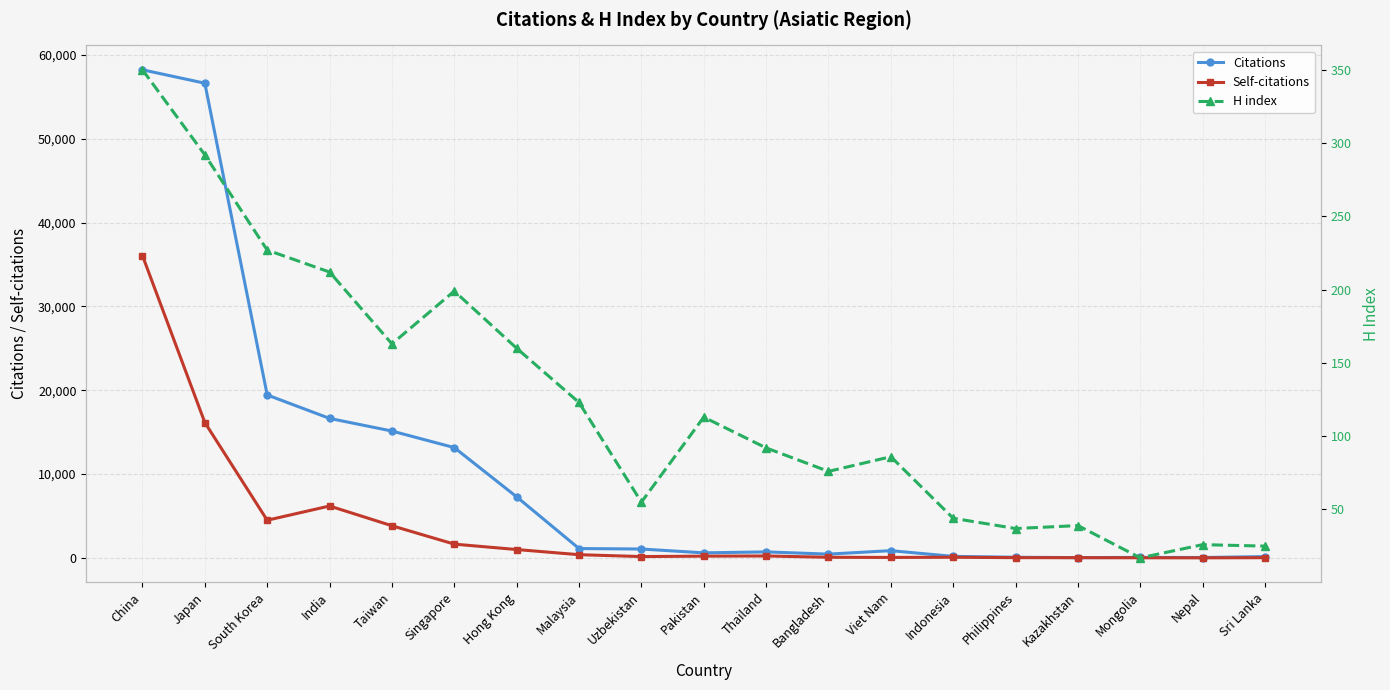

How many data points in Citations are above 856?

9